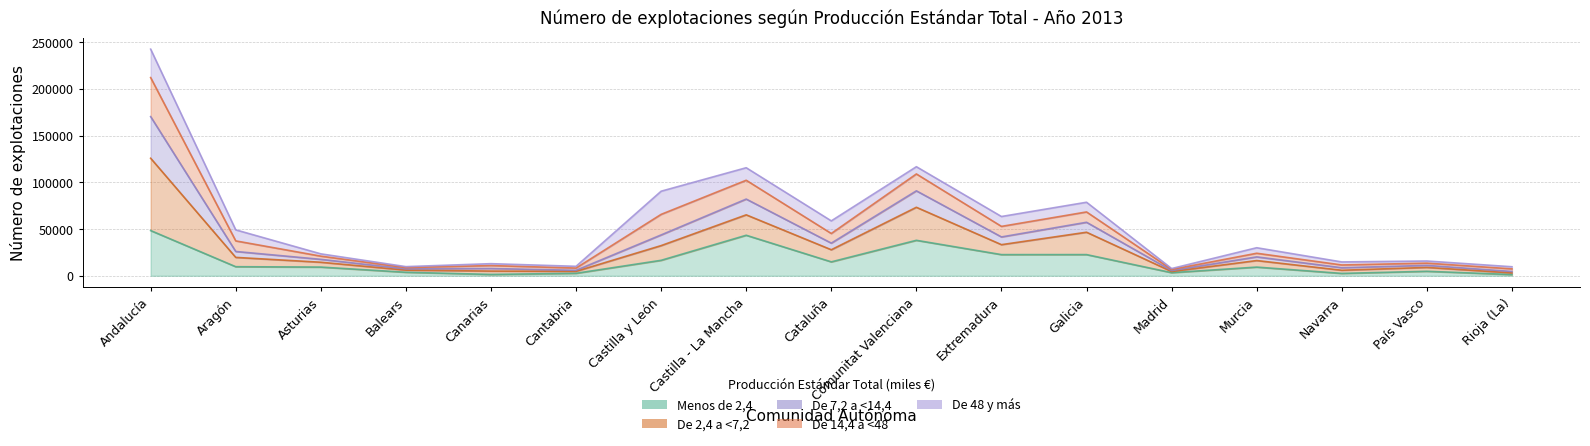

What is the sum of the Menos de 2,4 values at Rioja (La) and Cataluña?

16208